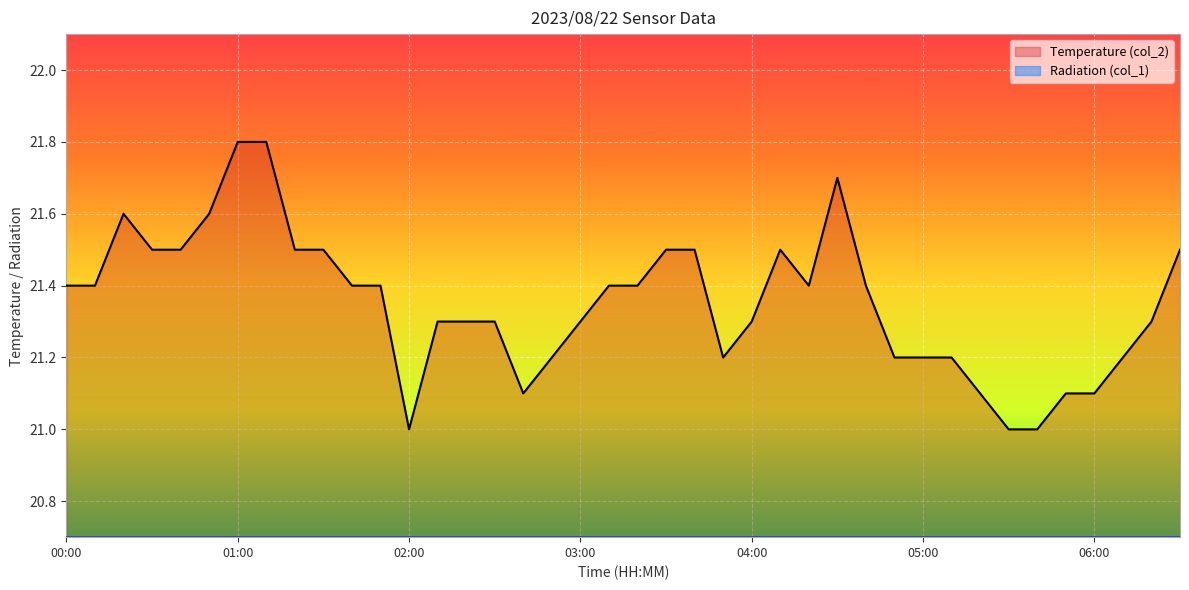

Rank the series by their maximum value, from lowest to highest.

Radiation (col_1), Temperature (col_2)